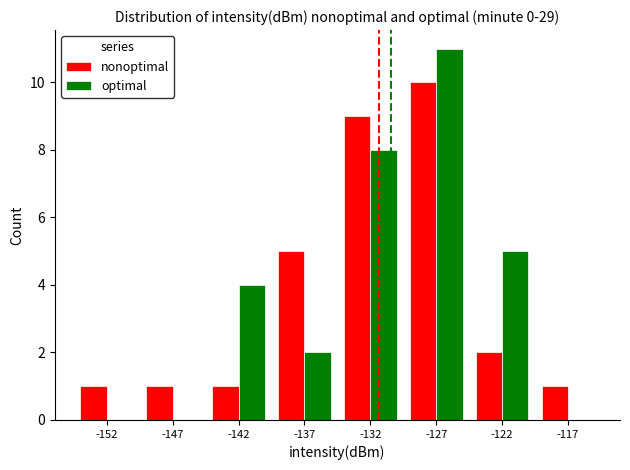

Reading left to right, what are all the values shown in this chart?

nonoptimal: -152=1	-147=1	-142=1	-137=5	-132=9	-127=10	-122=2	-117=1
optimal: -152=0	-147=0	-142=4	-137=2	-132=8	-127=11	-122=5	-117=0